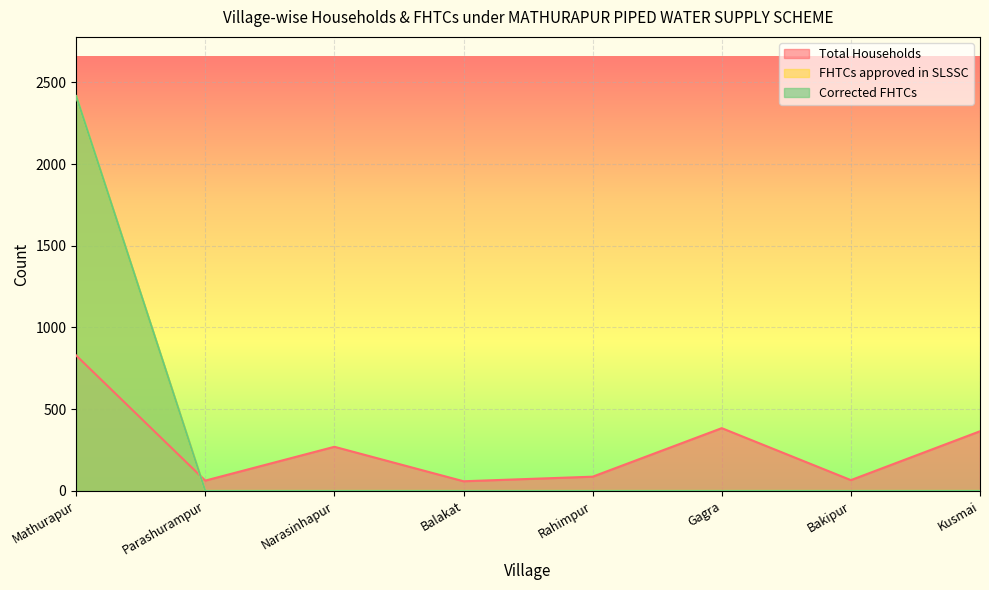

True or false: Corrected FHTCs and Total Households cross at least once.

True